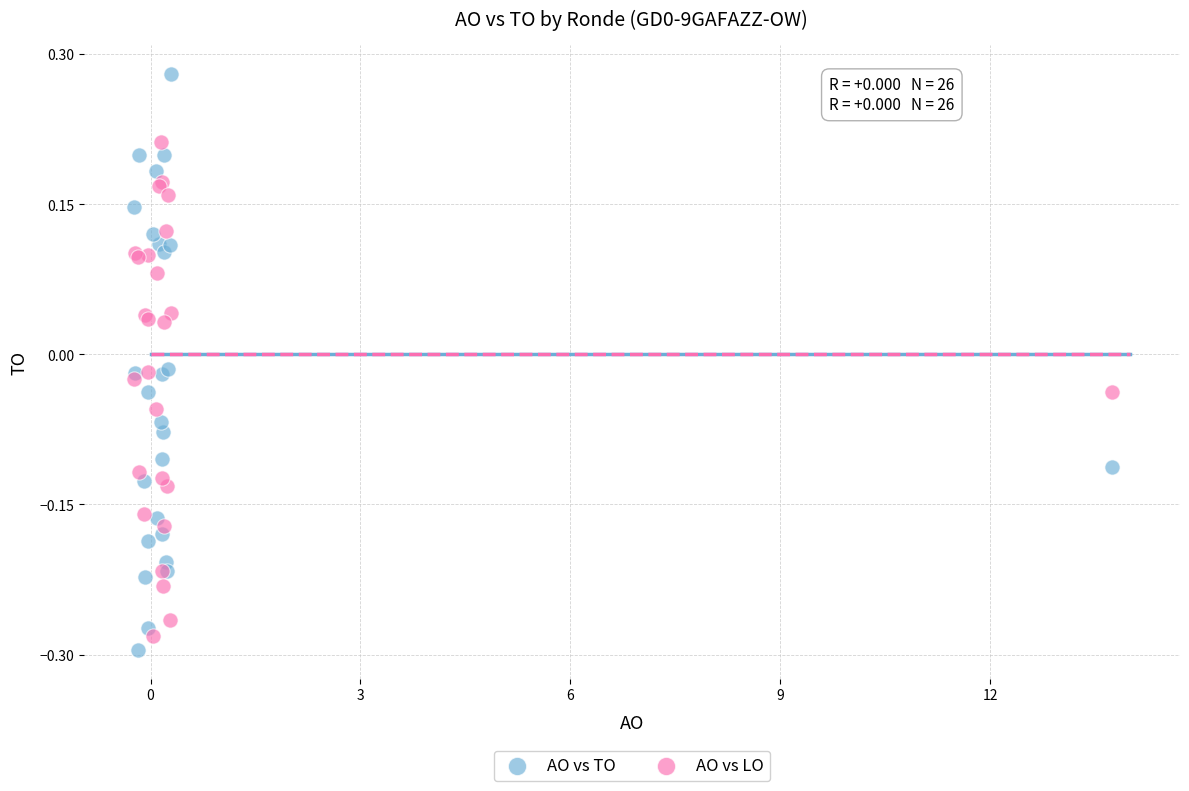

Which series reaches the minimum Y coordinate?

AO vs TO